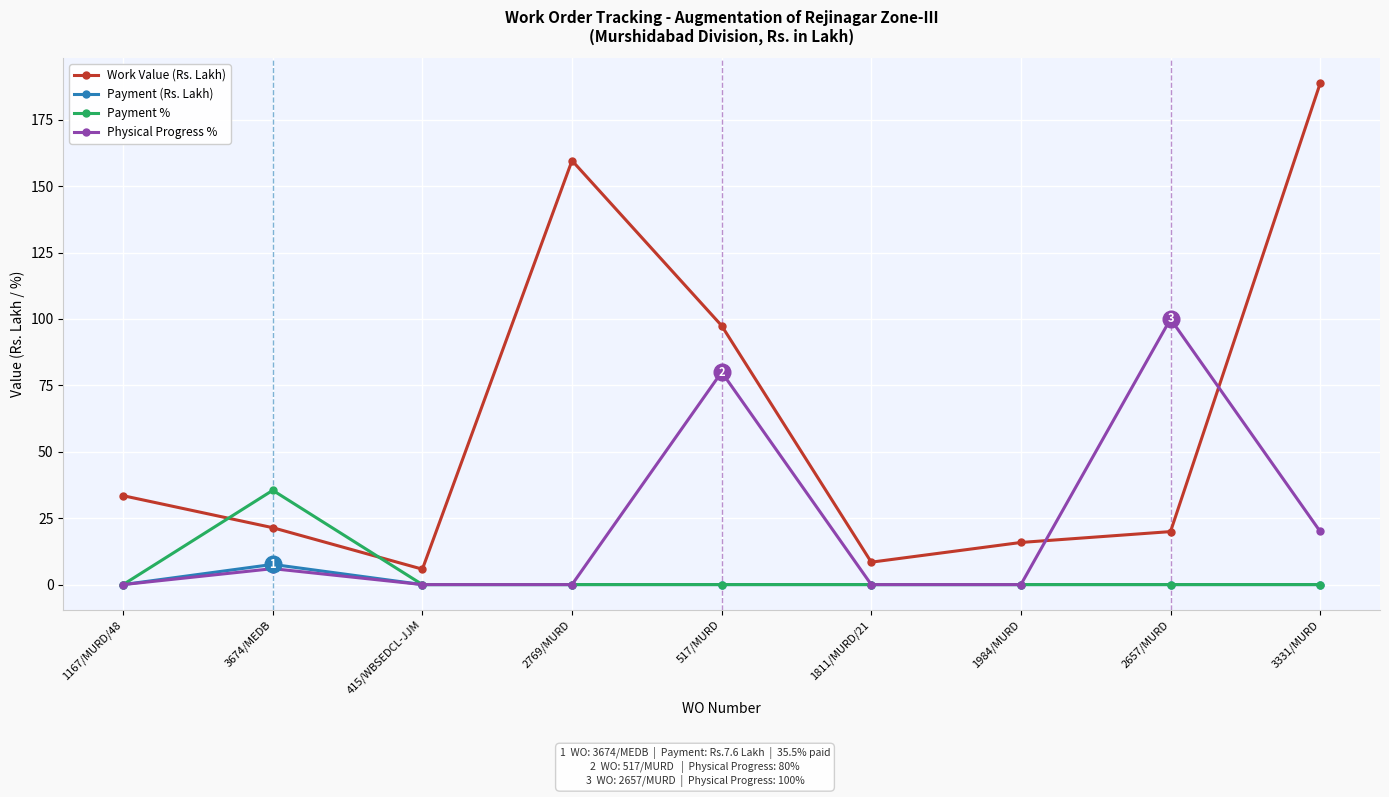

What is the total value across all series at 2769/MURD?

159.6